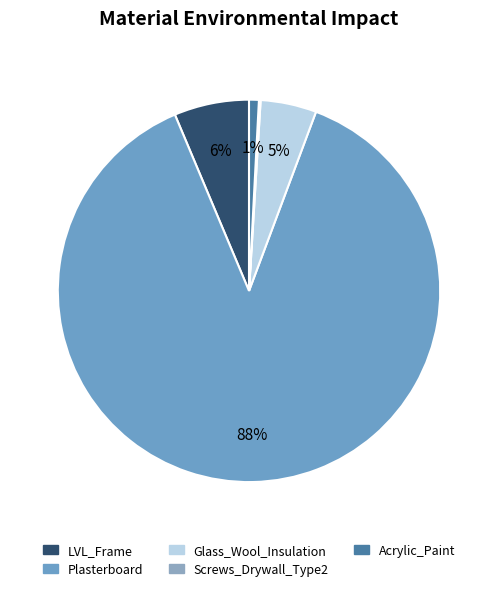

What is the smallest slice in the pie chart?

Screws_Drywall_Type2